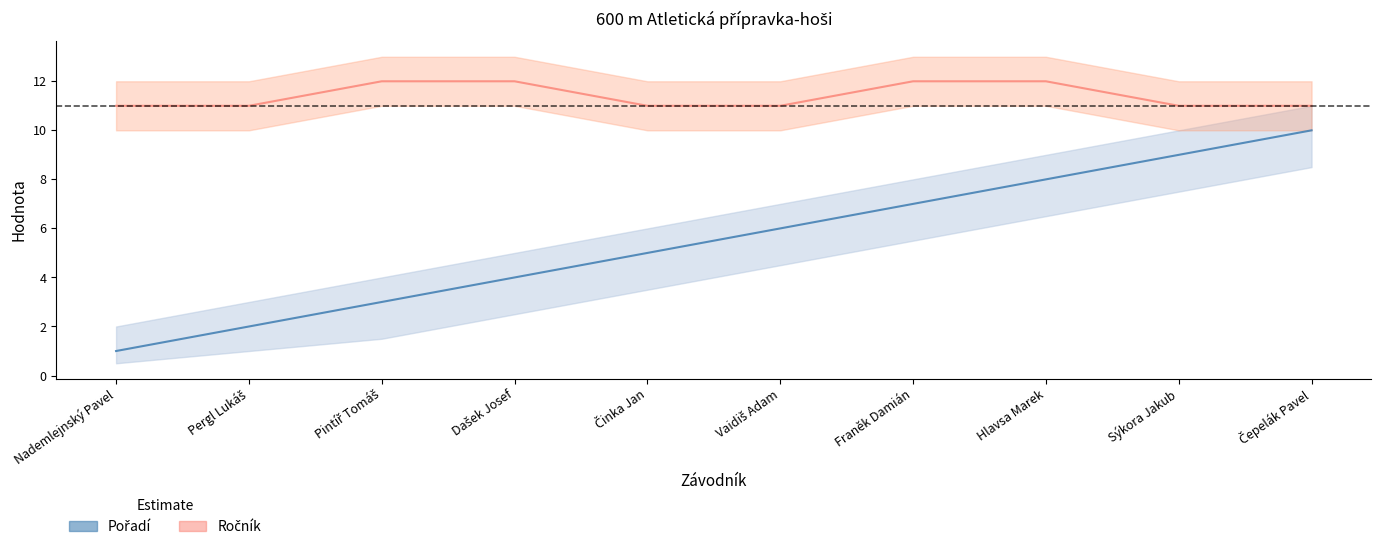

True or false: Ročník has more than 0 points higher than both neighbors.

False